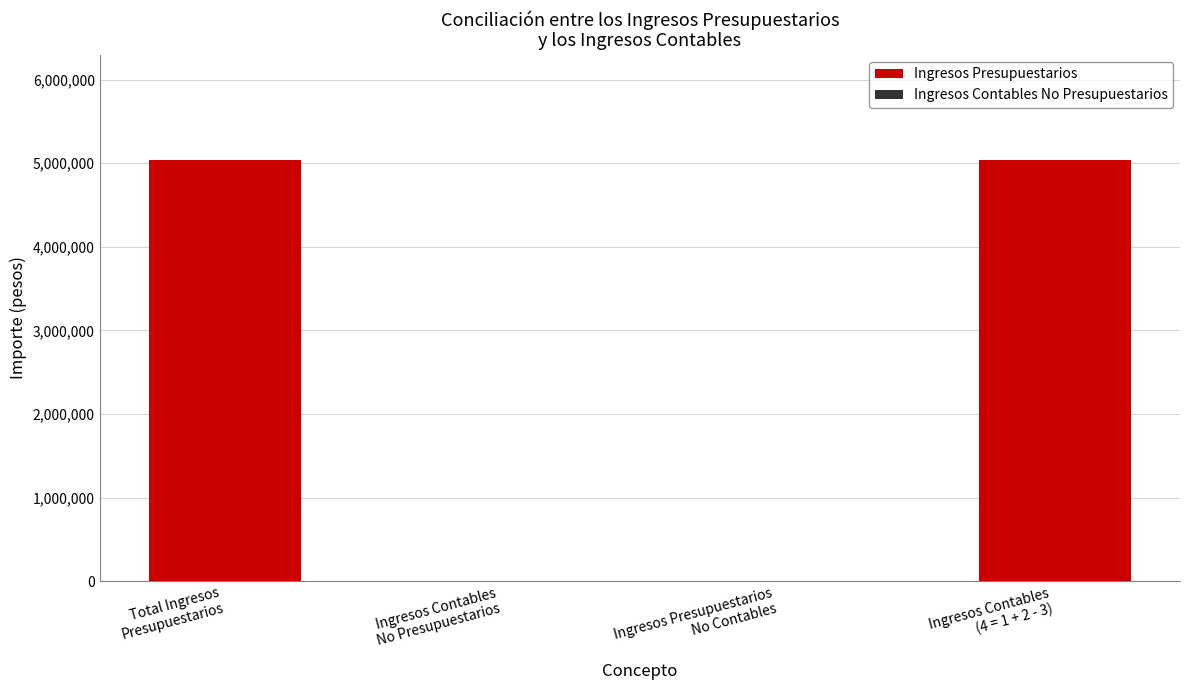

How many distinct data groups are displayed?

1